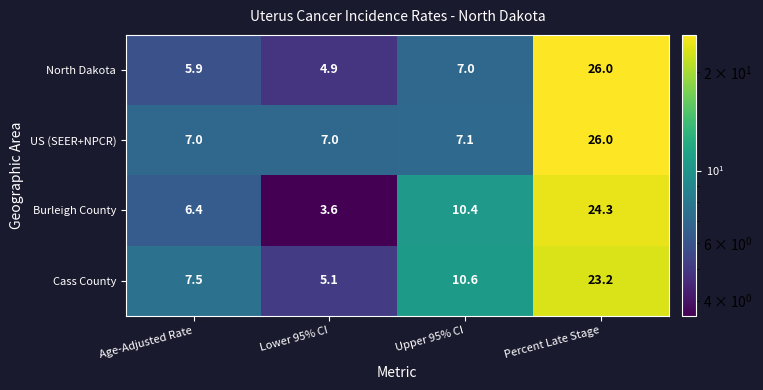

Which series changed the most between Age-Adjusted Rate and Percent Late Stage?

North Dakota